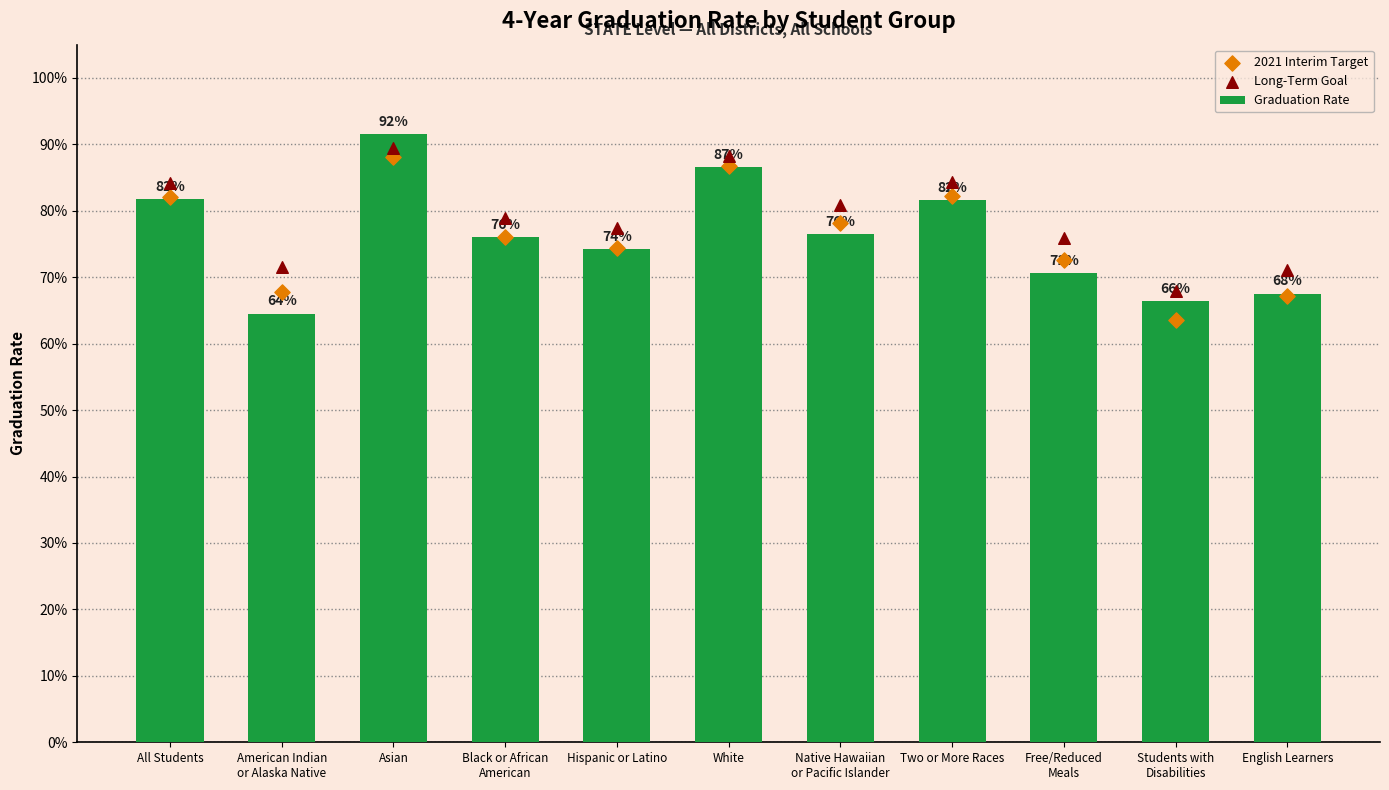

At how many categories does at least one series exceed 0?

11